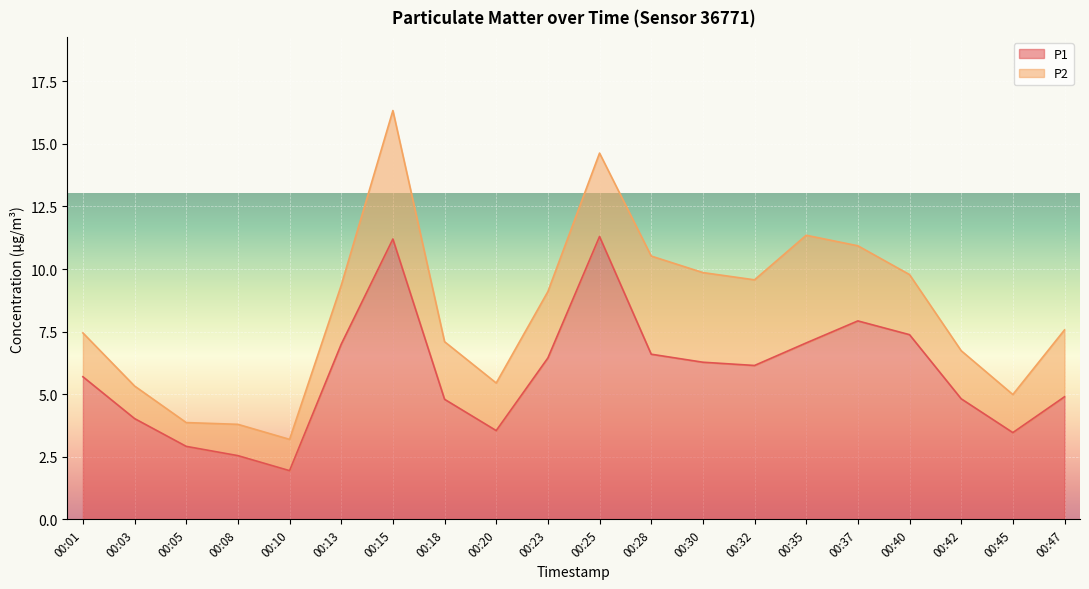

What is the change in value from 00:10 to 00:28?

+4.6